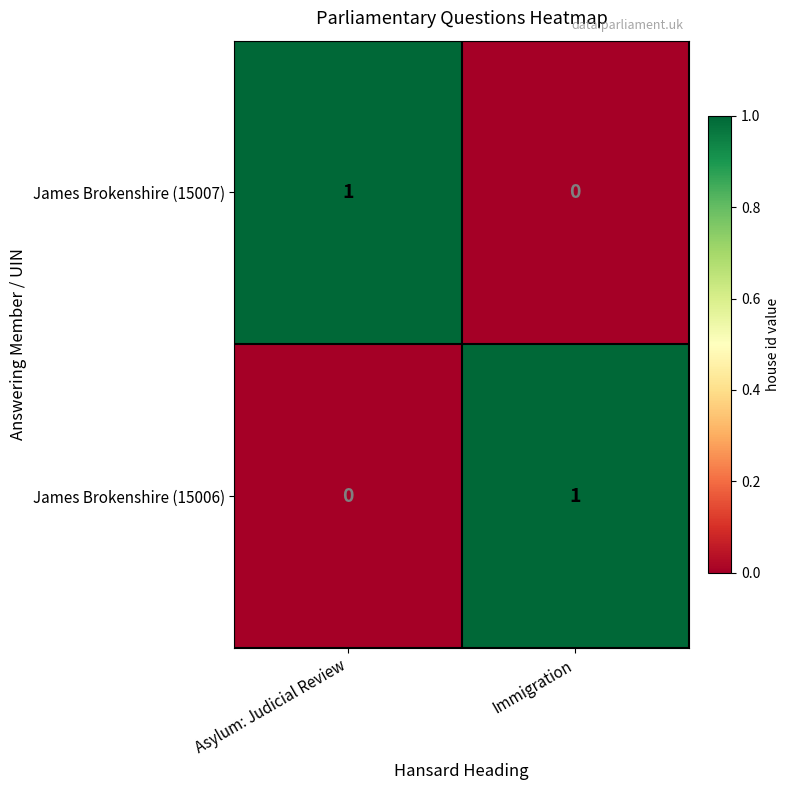

The James Brokenshire (15007) series shows 1 at Asylum: Judicial Review. True or false?

True